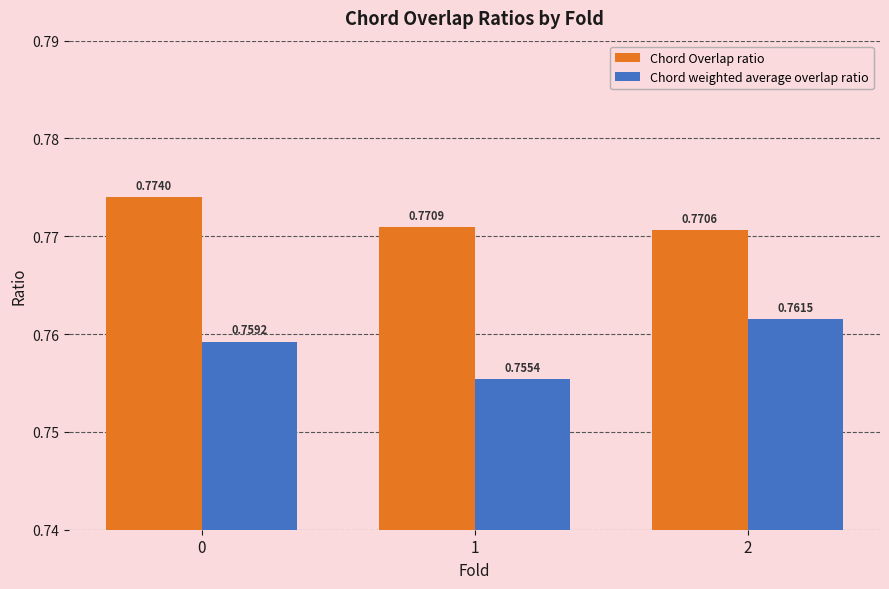

True or false: Chord weighted average overlap ratio has a value of 1.0 at 2.

False